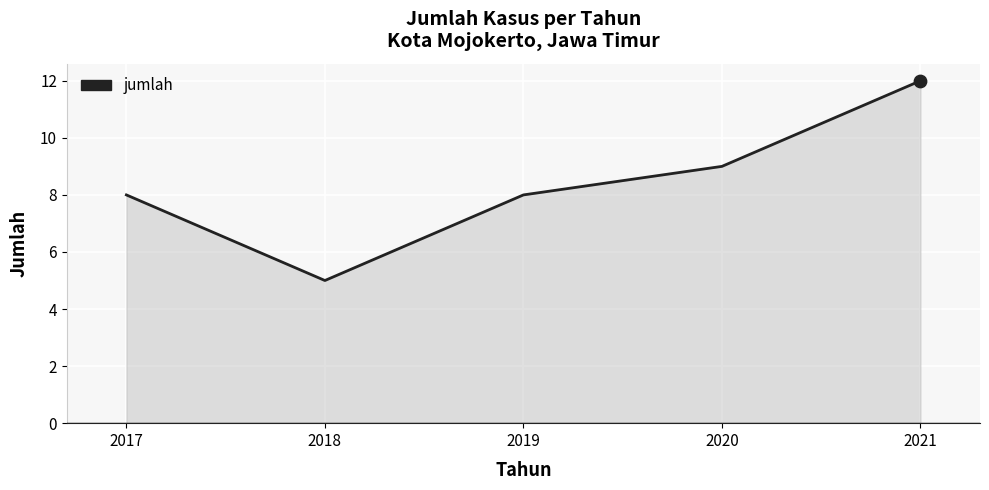

Between 2017 and 2018, which is larger?

2017